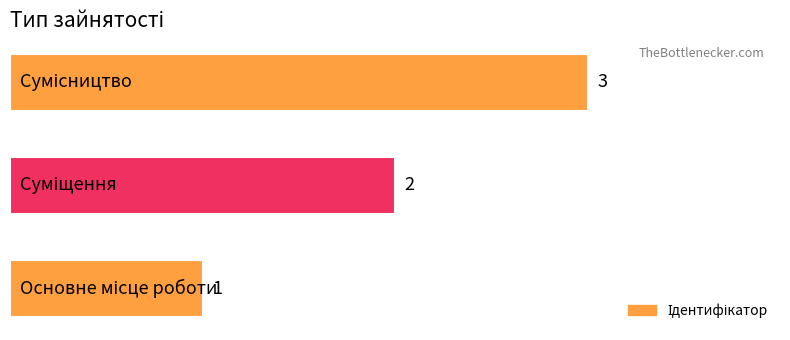

What is the sum of all values?

6